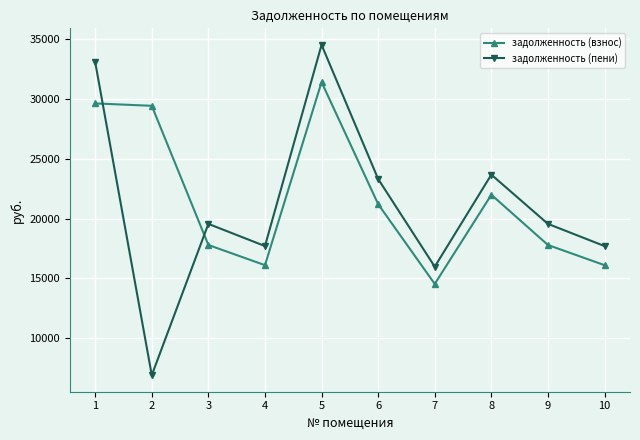

Reading right to left, extract all data points from this chart.

задолженность (взнос): 16108.1	17797.4	22001.3	14536.6	21215.5	31430.4	16108.1	17797.4	29447.7	29647.6
задолженность (пени): 17707.1	19564.1	23685.3	15979.6	23321.5	34550.4	17707.1	19564.1	6897.3	33106.9